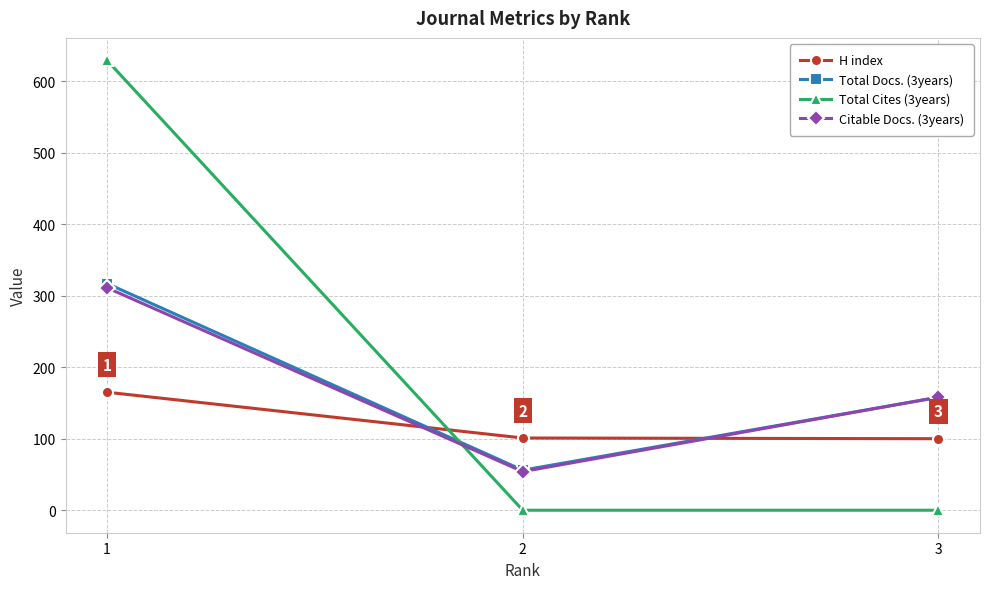

Does the chart display data point markers on the line(s)?

Yes